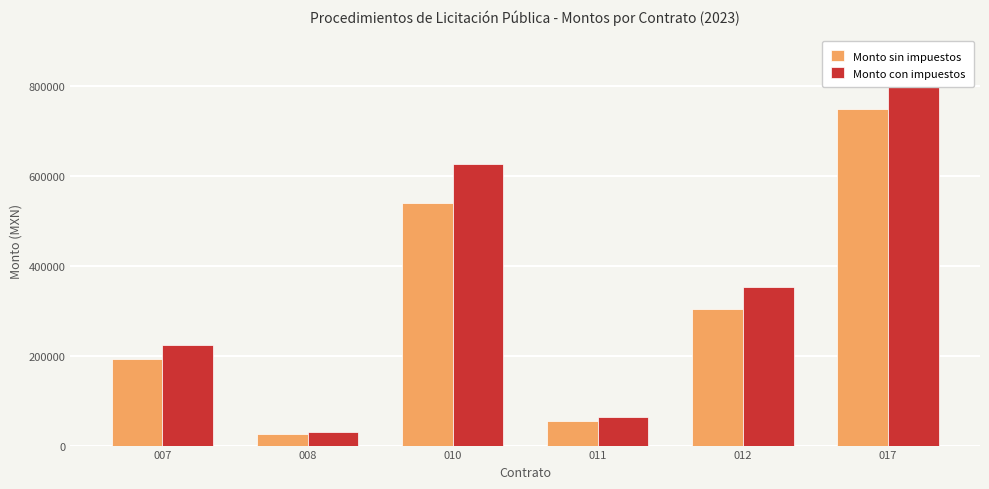

What is the difference between the highest and lowest values at 011?

8830.9